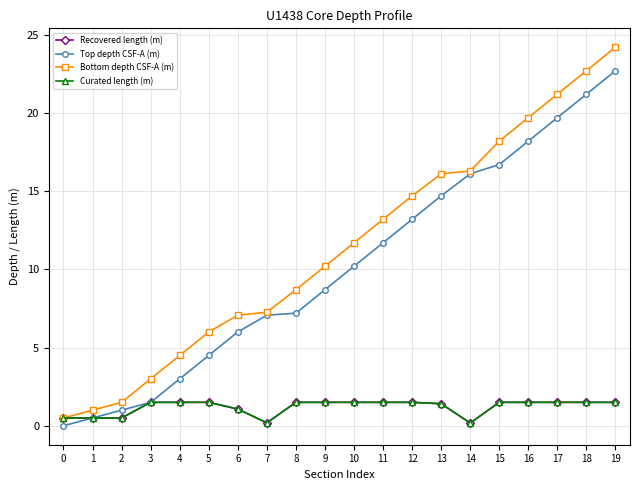

What is the total value across all series at 0?

1.5